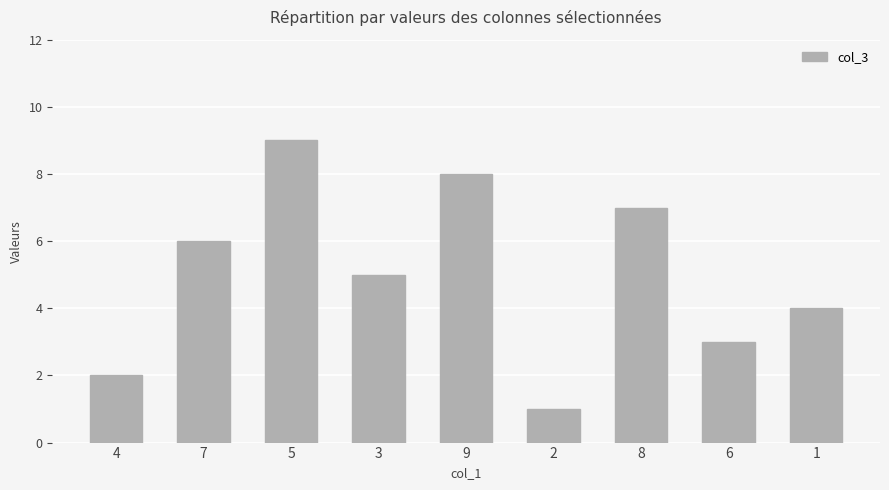

The chart shows a value of 4 at 1. True or false?

True